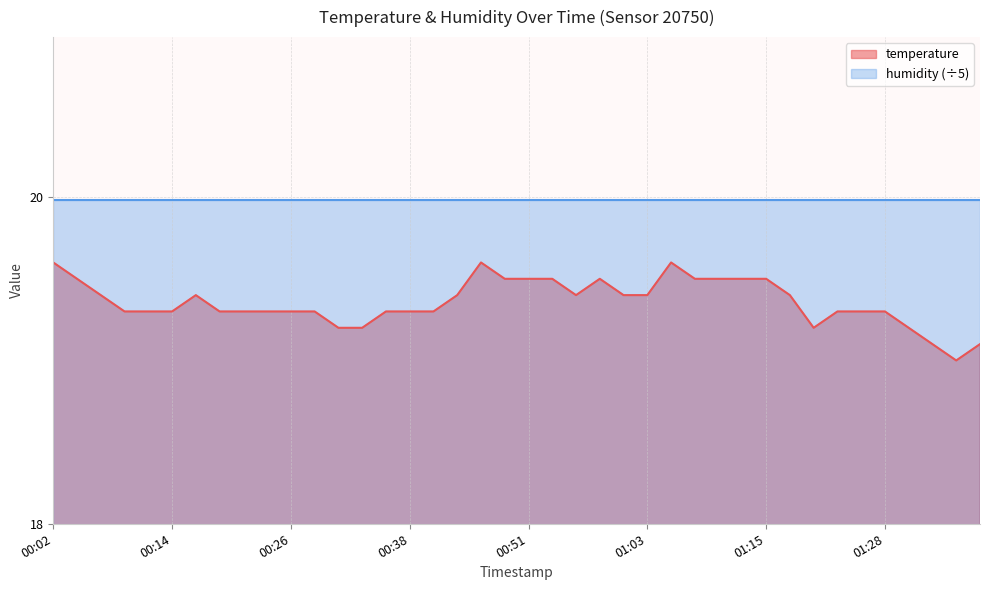

The value at 00:36 is 12.0. True or false?

False